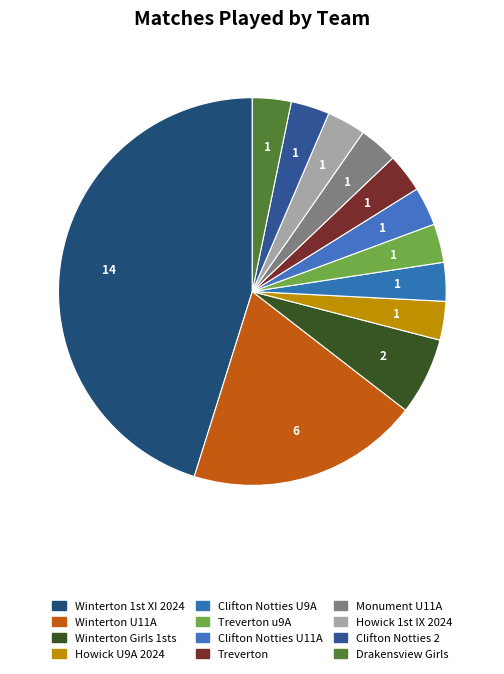

To the nearest percent, what percentage of the pie is Clifton Notties U9A?

3%